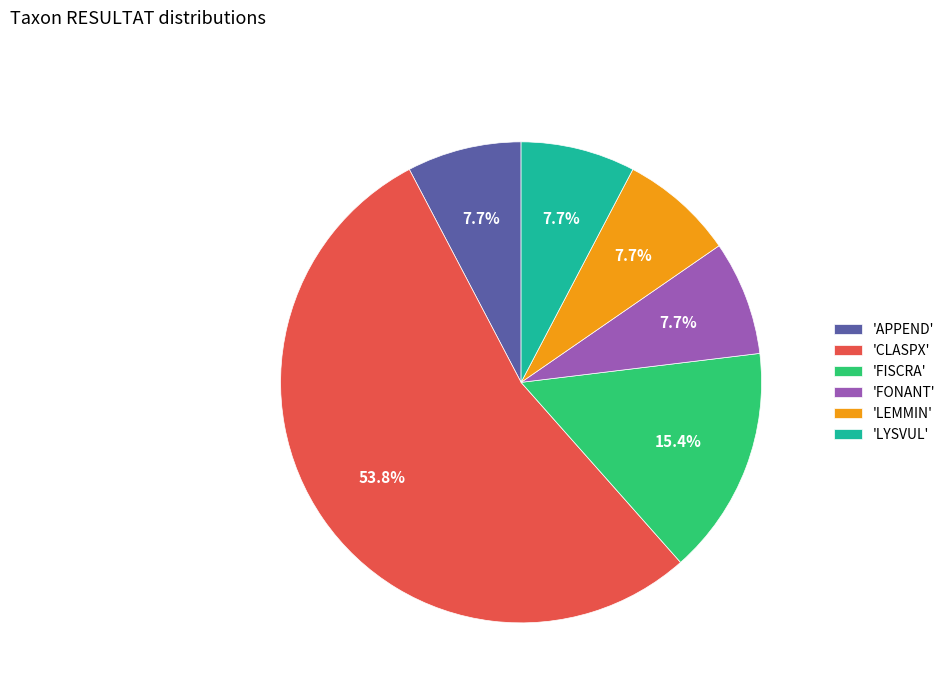

Which slice represents more than half of the pie?

'CLASPX'